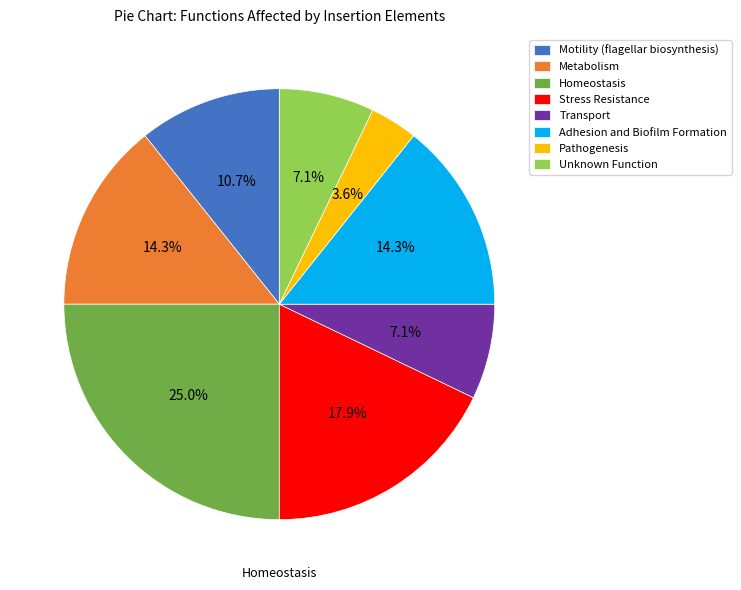

How many segments does this pie chart have?

8